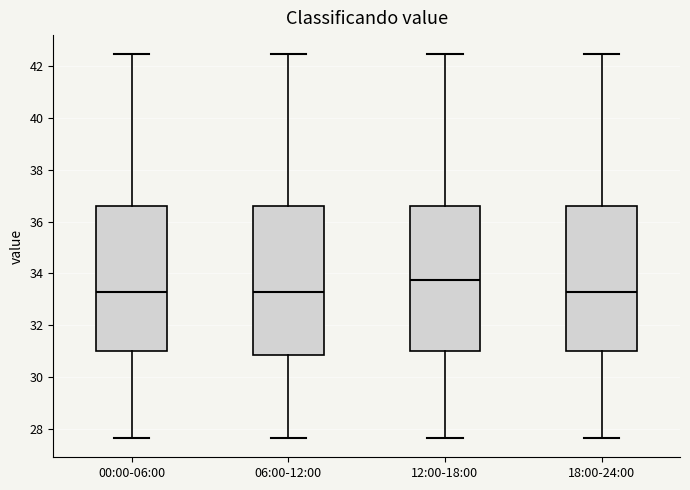

Reading left to right, transcribe this box plot: for each box, give where its median line is, the range the box spans, and where its two whiskers end, as read against the y-axis. The values are not printed on the chart, so give them approximately, as read against the axis.

00:00-06:00: median 33.2, box 31.0 to 36.6, whiskers 27.6 to 42.4
06:00-12:00: median 33.2, box 30.8 to 36.6, whiskers 27.6 to 42.4
12:00-18:00: median 33.8, box 31.0 to 36.6, whiskers 27.6 to 42.4
18:00-24:00: median 33.2, box 31.0 to 36.6, whiskers 27.6 to 42.4